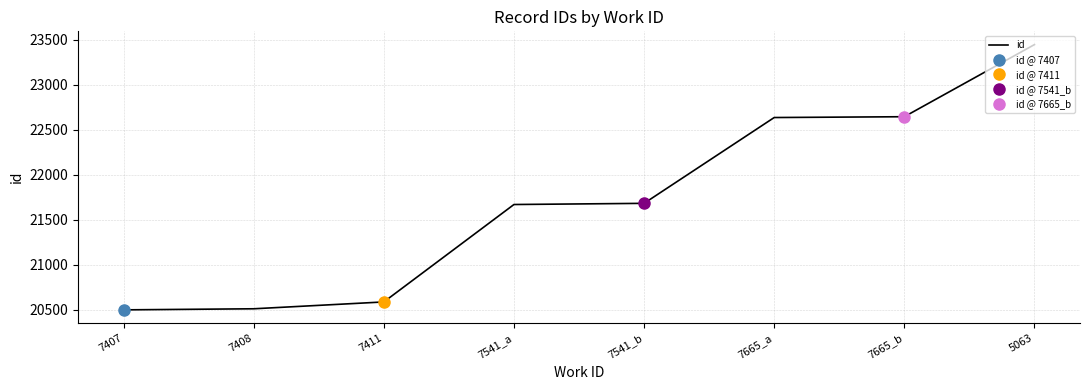

What is the difference between the maximum and minimum values?

2946